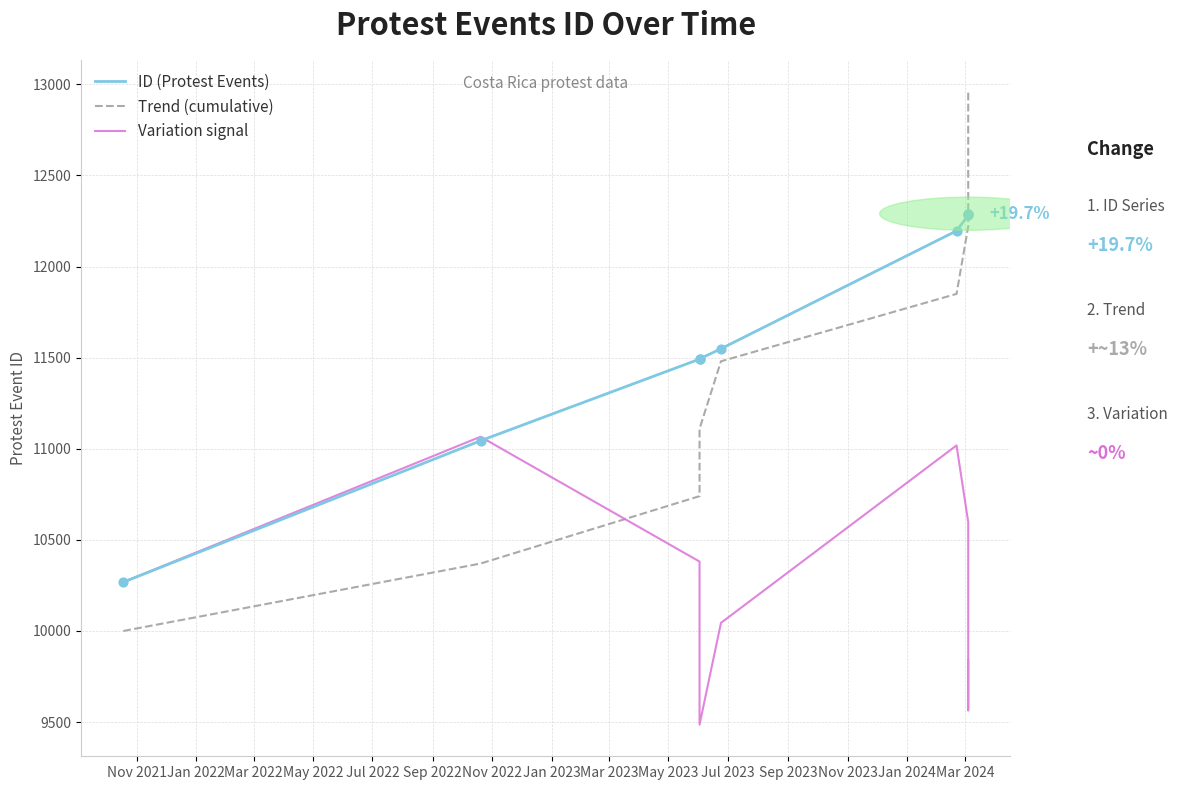

What is the total value across all series at Nov 2021?

30536.0